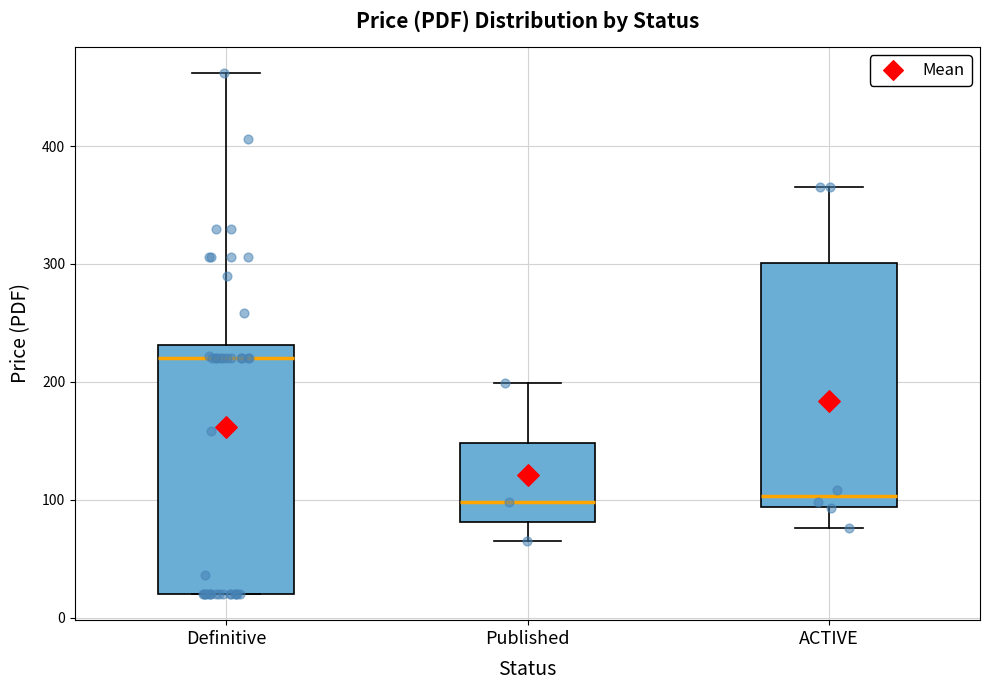

Reading left to right, read every box against the y-axis: the position of its median line, the range the box covers, and the ends of its whiskers. The values are not printed on the chart, so give them approximately, as read against the axis.

Definitive: median 220, box 20 to 230, whiskers 20 to 460
Published: median 100, box 80 to 150, whiskers 70 to 200
ACTIVE: median 100, box 90 to 300, whiskers 80 to 370